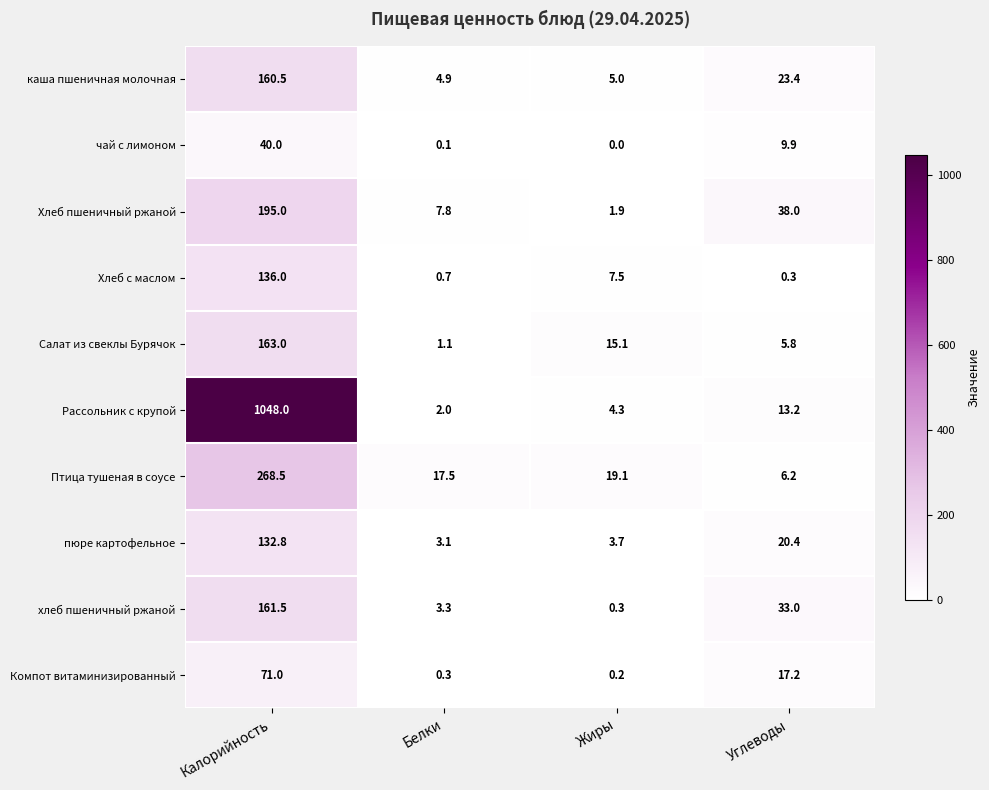

Rank the categories by чай с лимоном value from lowest to highest.

Жиры, Белки, Углеводы, Калорийность